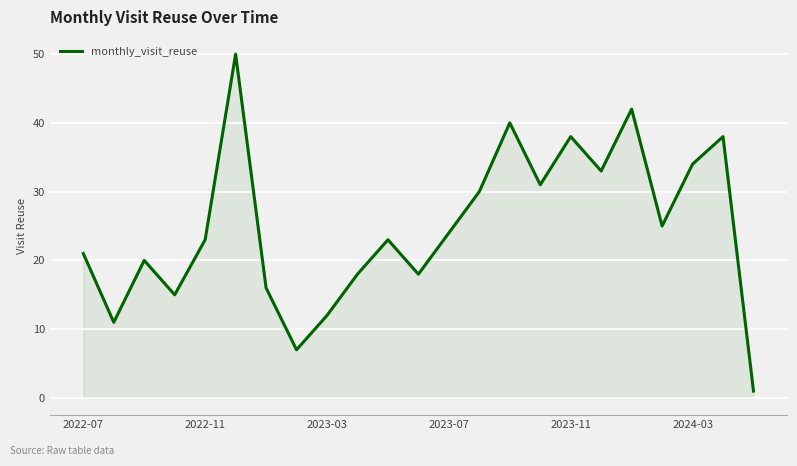

What is the difference between the maximum and minimum values?

49